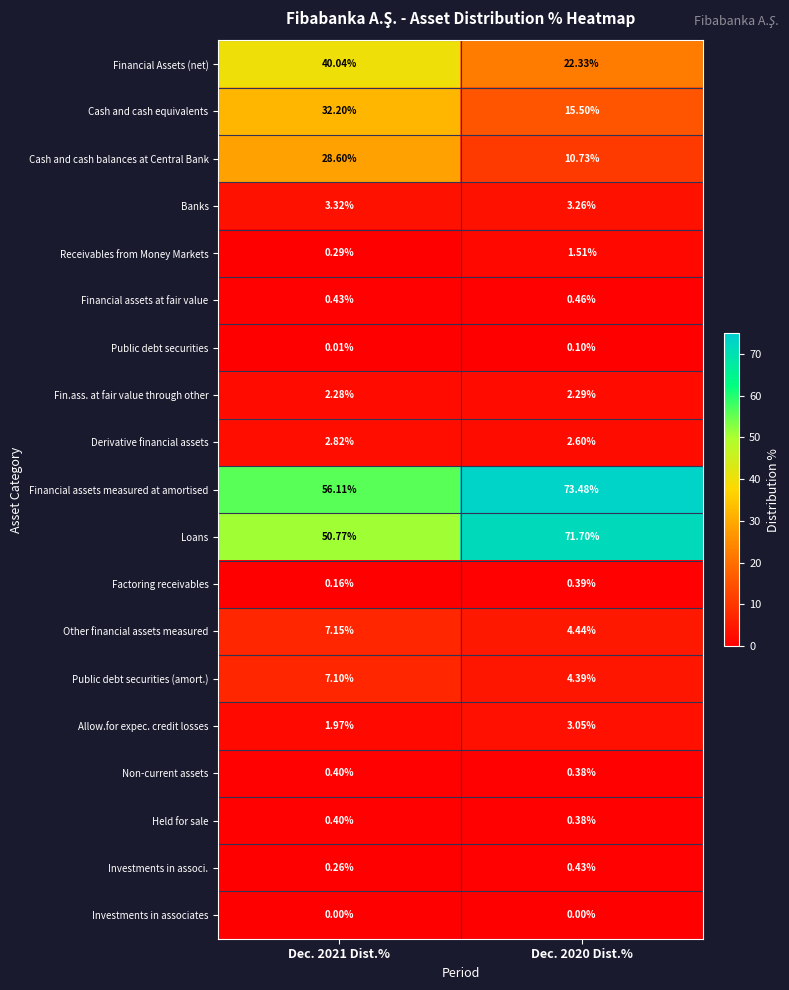

Which series has the widest spread of values?

Loans